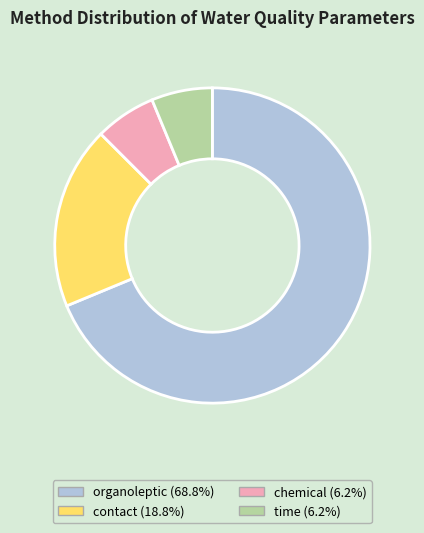

Is there any slice that represents more than half of the pie?

Yes